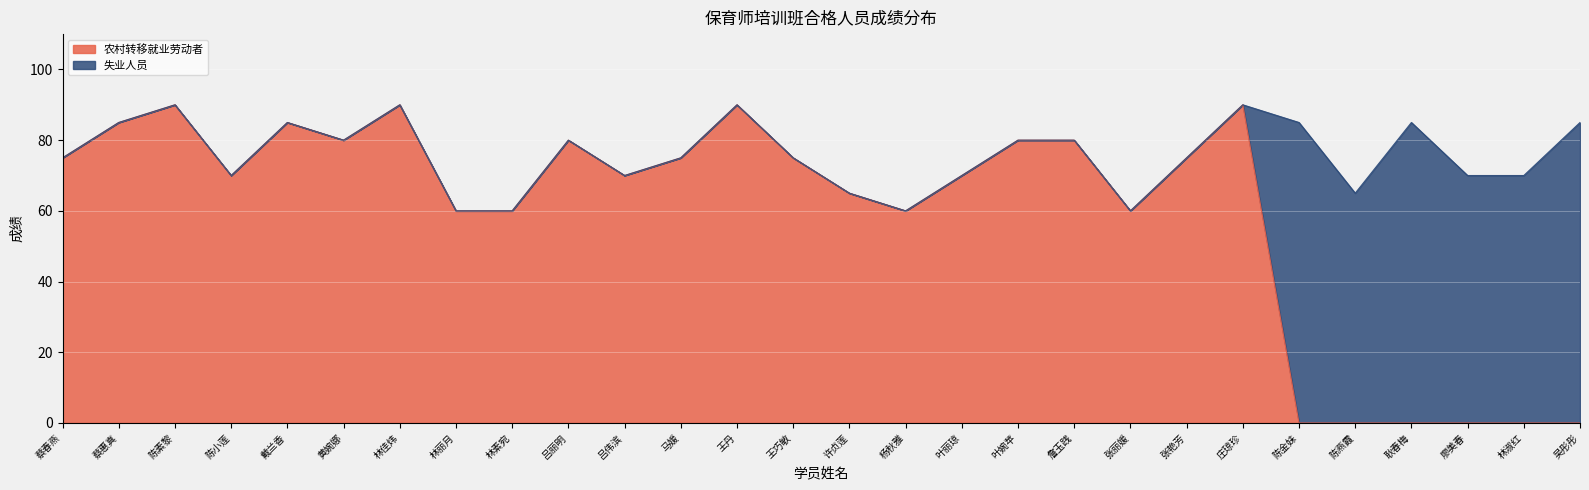

Where does the data first go above 75?

蔡惠真